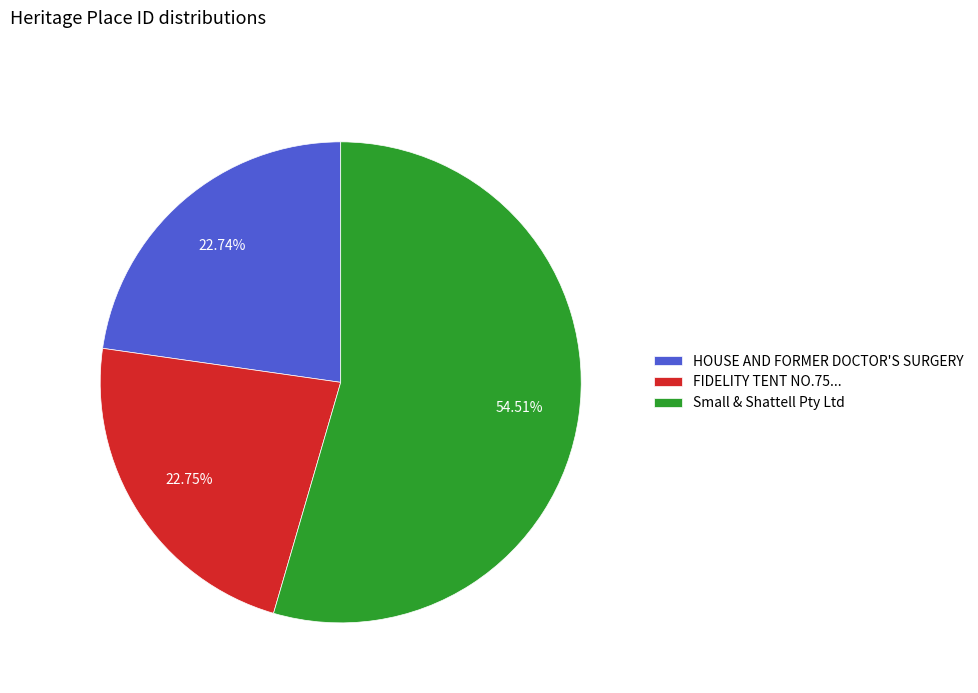

To the nearest percent, what percentage of the pie is HOUSE AND FORMER DOCTOR'S SURGERY?

23%